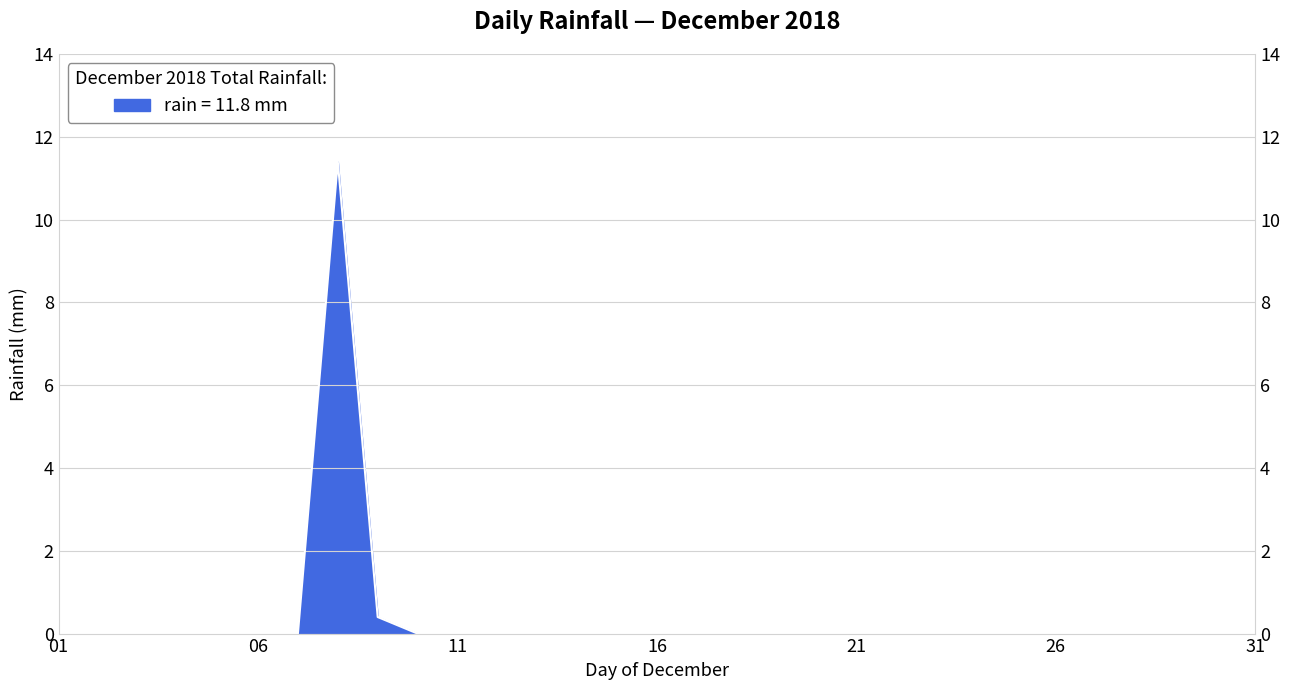

The chart shows a value of 0.0 at 2018-12-19. True or false?

True